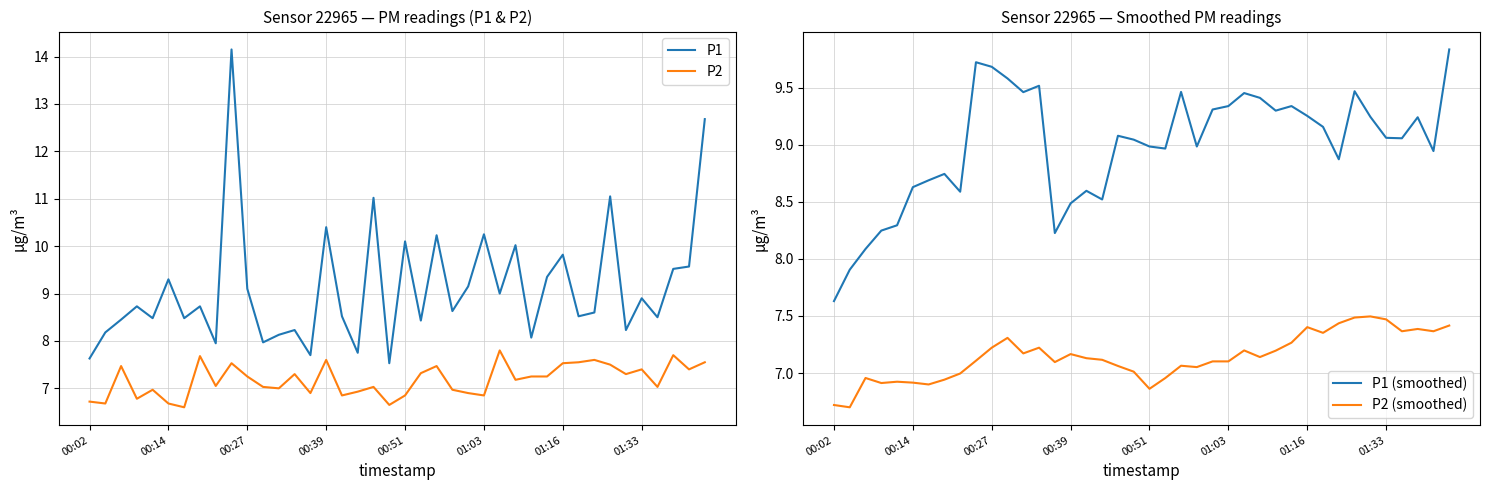

True or false: P2 (smoothed) and P2 intersect in this chart.

True